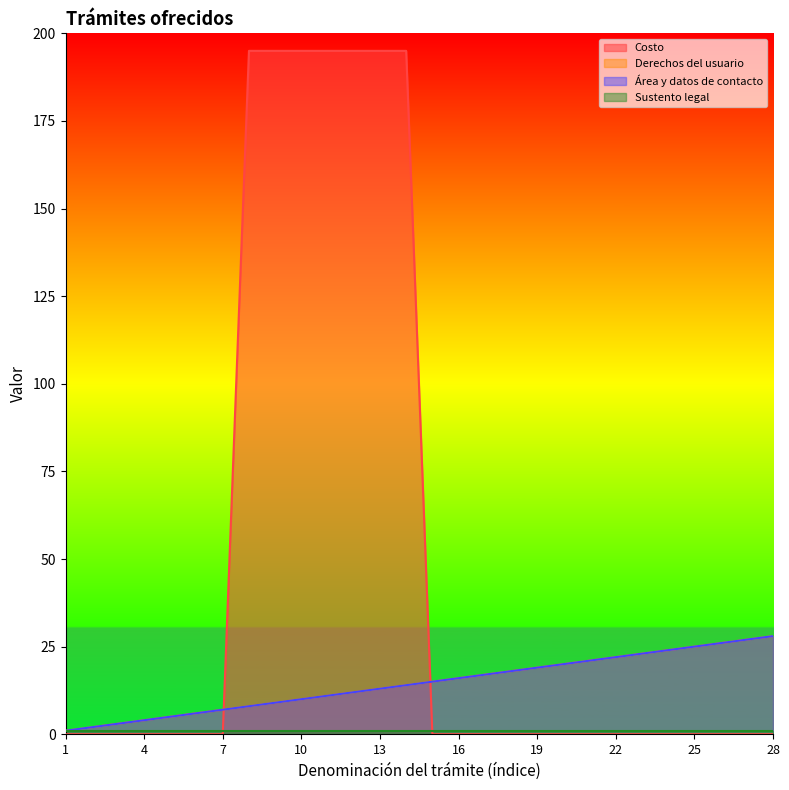

True or false: Área y datos de contacto and Derechos del usuario intersect in this chart.

False